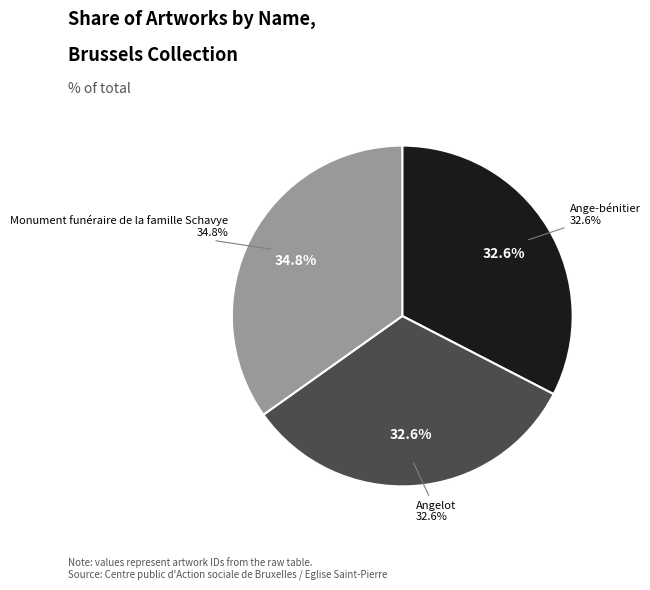

Which slice is the smallest?

Ange-bénitier